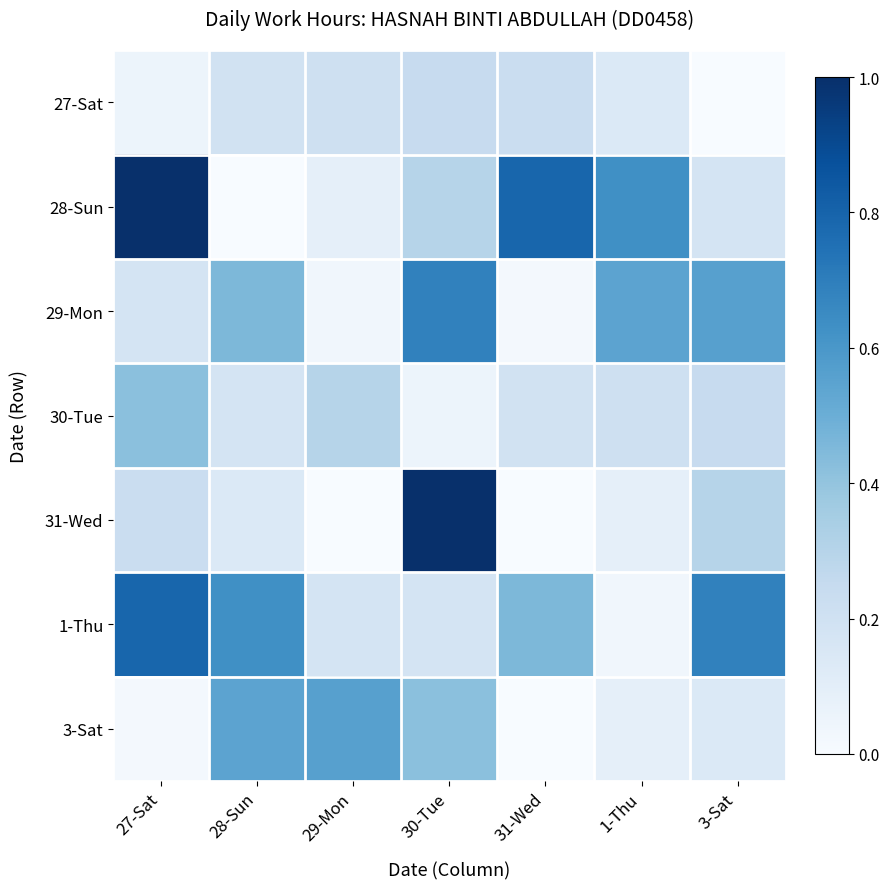

Which has a higher value, 28-Sun or 29-Mon?

29-Mon